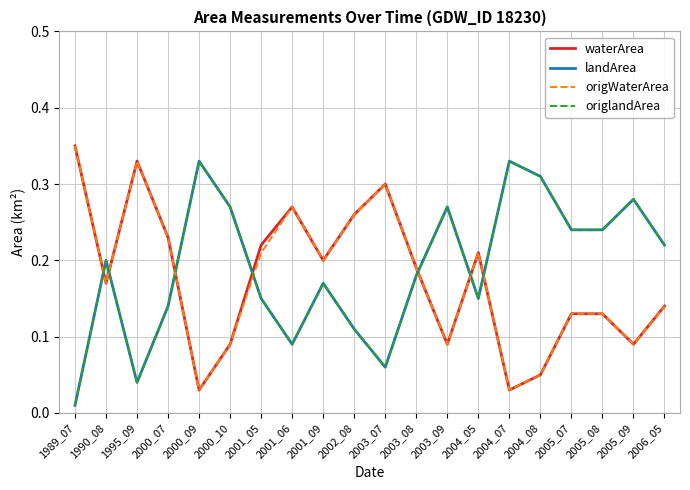

What is the value of the origlandArea point at the 17th from the left?

0.2